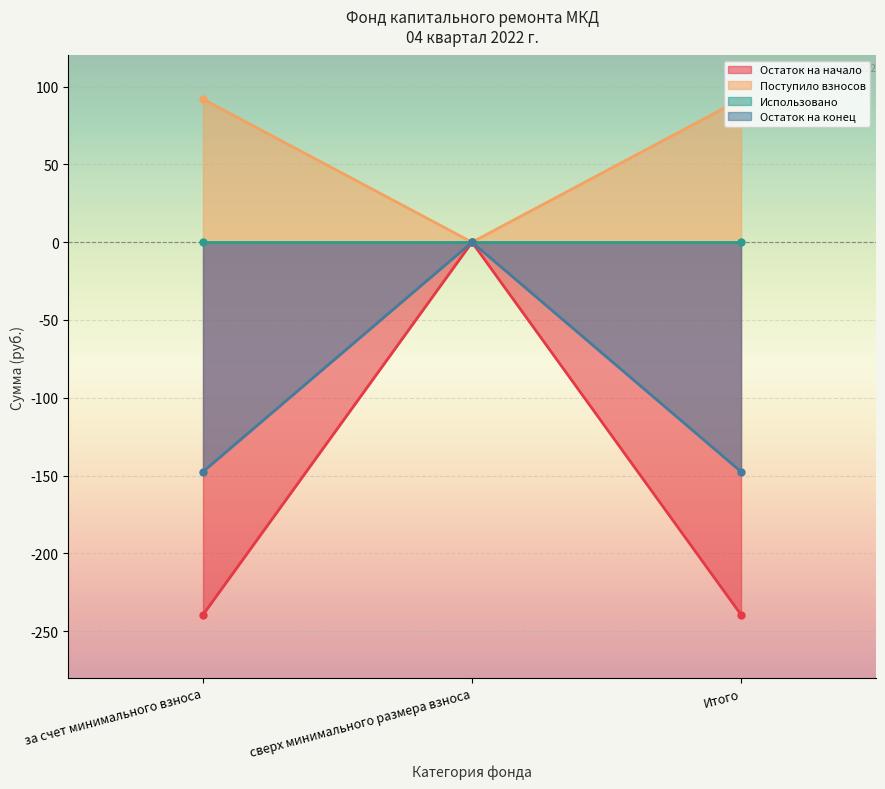

At how many categories does at least one series exceed 35?

2